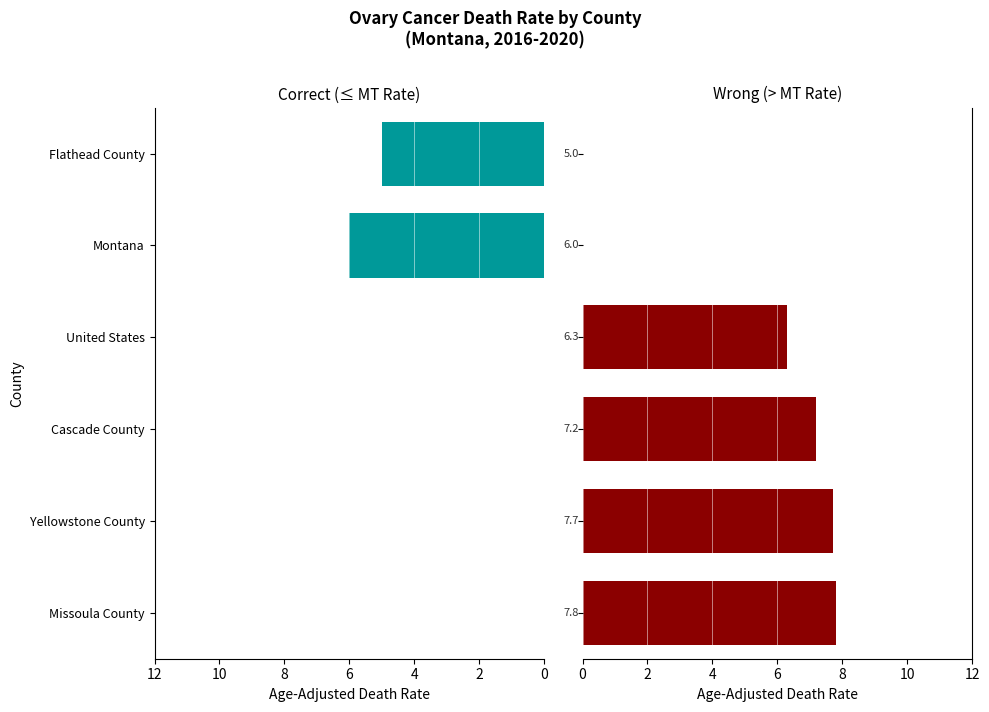

What is the value of the Correct (≤ State Rate) bar at the 5th from the left?

6.0